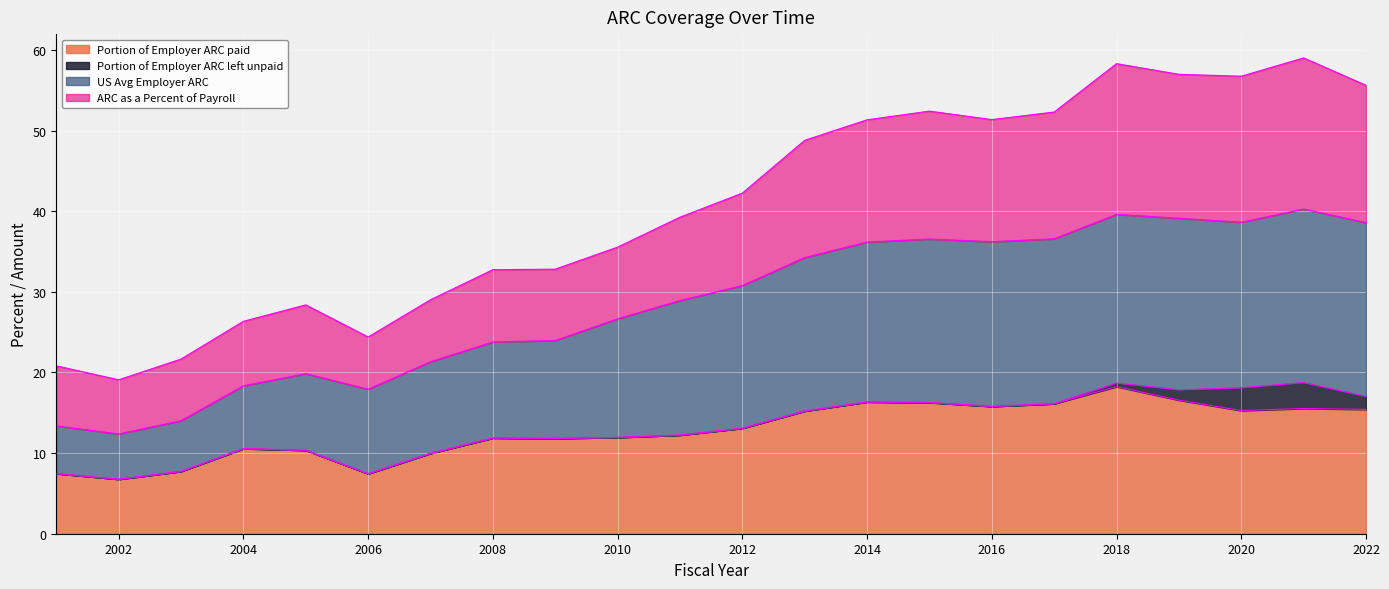

Does the chart display data point markers on the line(s)?

No